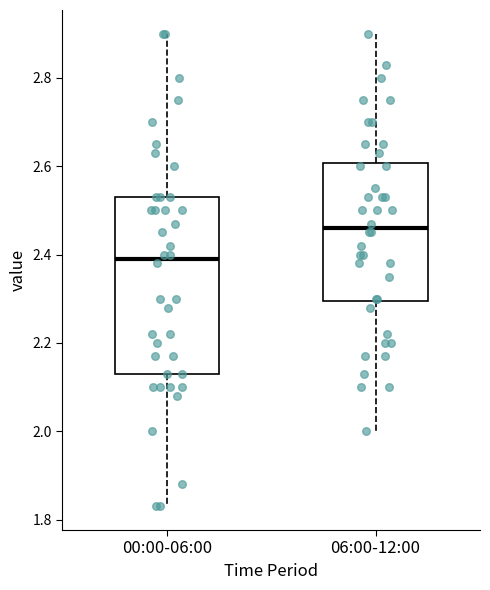

Where is the lower edge of the box for 06:00-12:00 on the y-axis? The values are not printed on the chart, so give them approximately, as read against the axis.

2.30